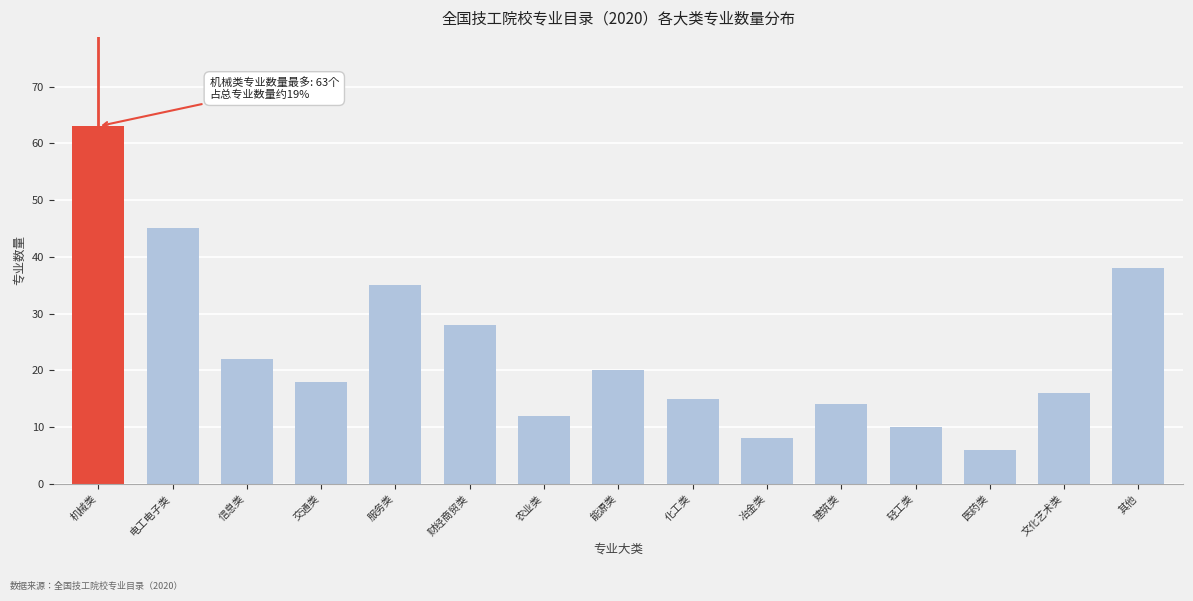

Reading left to right, extract all data points from this chart.

机械类=63	电工电子类=45	信息类=22	交通类=18	服务类=35	财经商贸类=28	农业类=12	能源类=20	化工类=15	冶金类=8	建筑类=14	轻工类=10	医药类=6	文化艺术类=16	其他=38